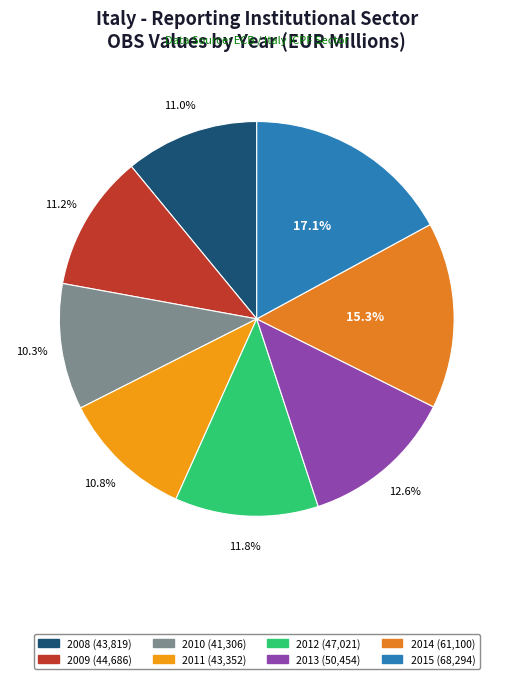

True or false: 2009 accounts for 5% of the total.

False